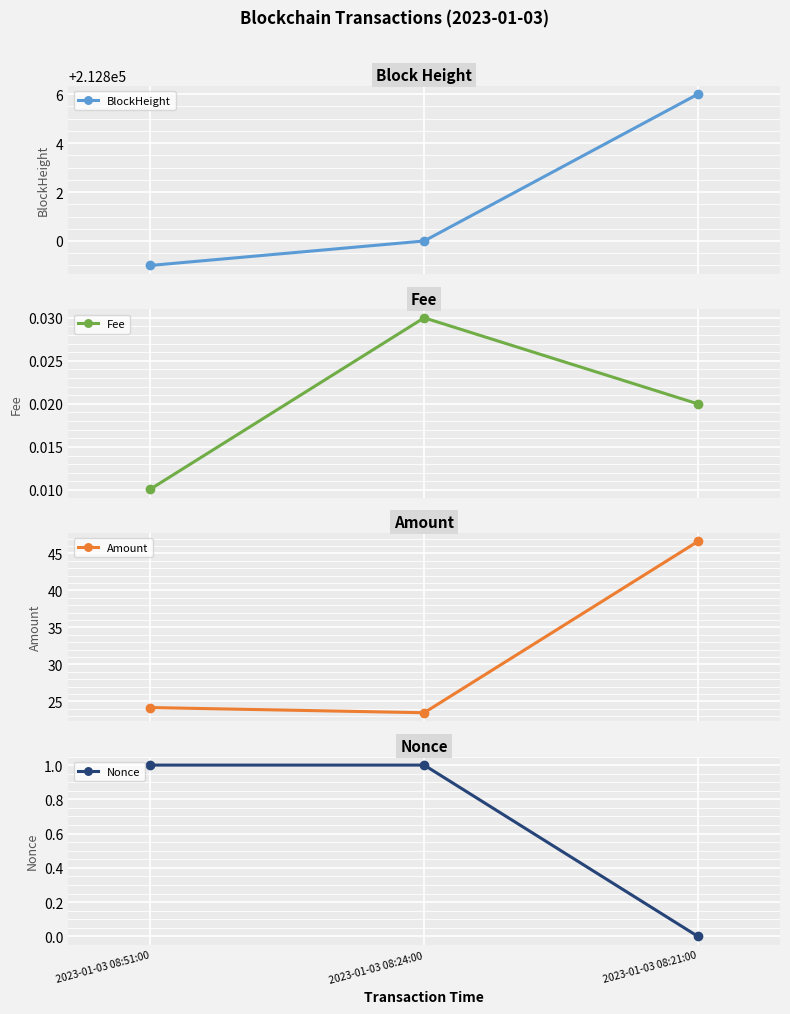

What is the highest value of the BlockHeight series?

212806